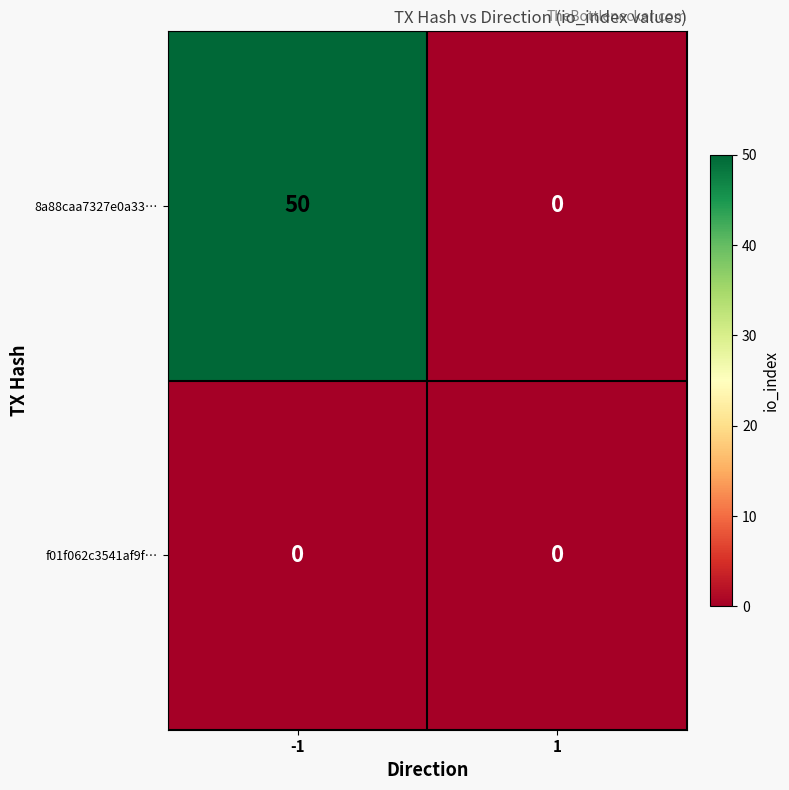

What is the greatest value displayed?

50